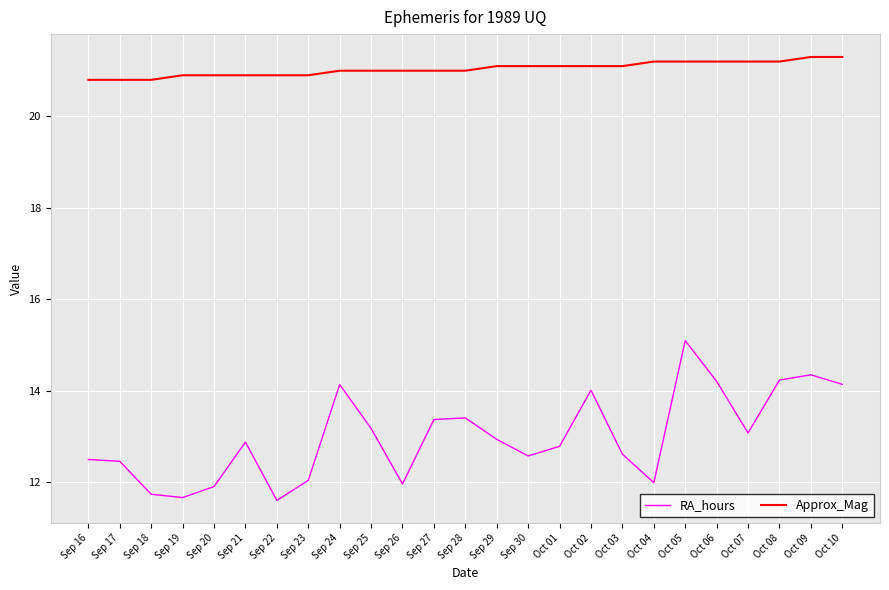

In RA_hours, how many points are lower than both neighbors (excluding endpoints)?

6